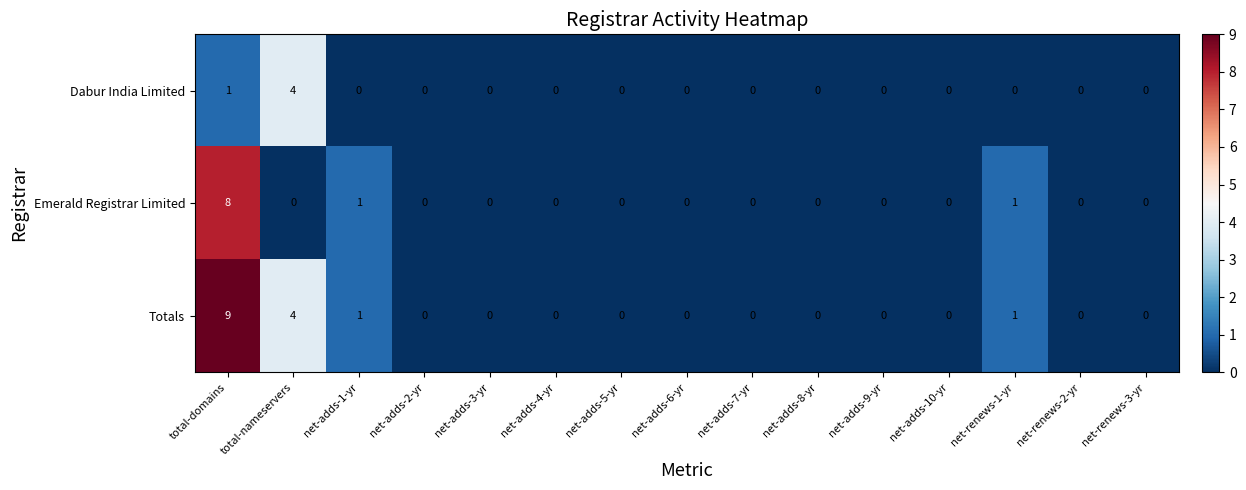

Which category has the highest value across all series?

total-domains